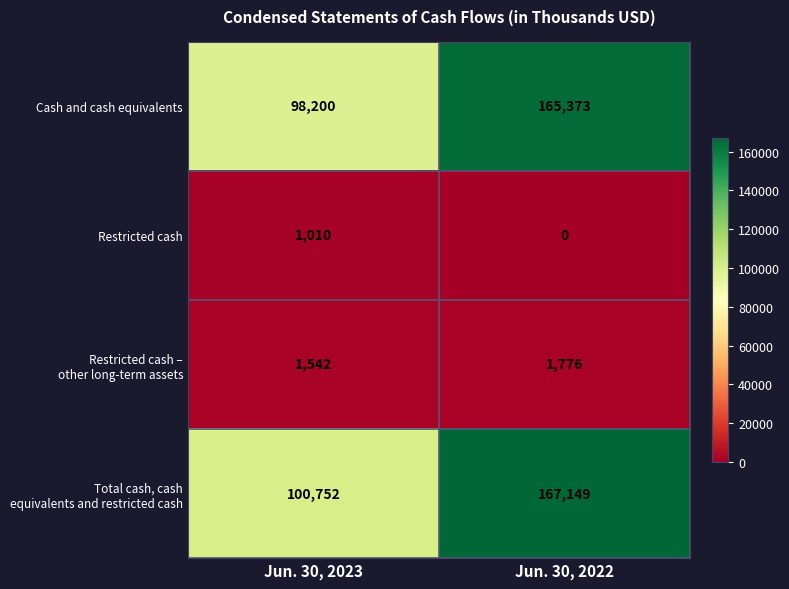

At which category is the sum across all series the highest?

Jun. 30, 2022